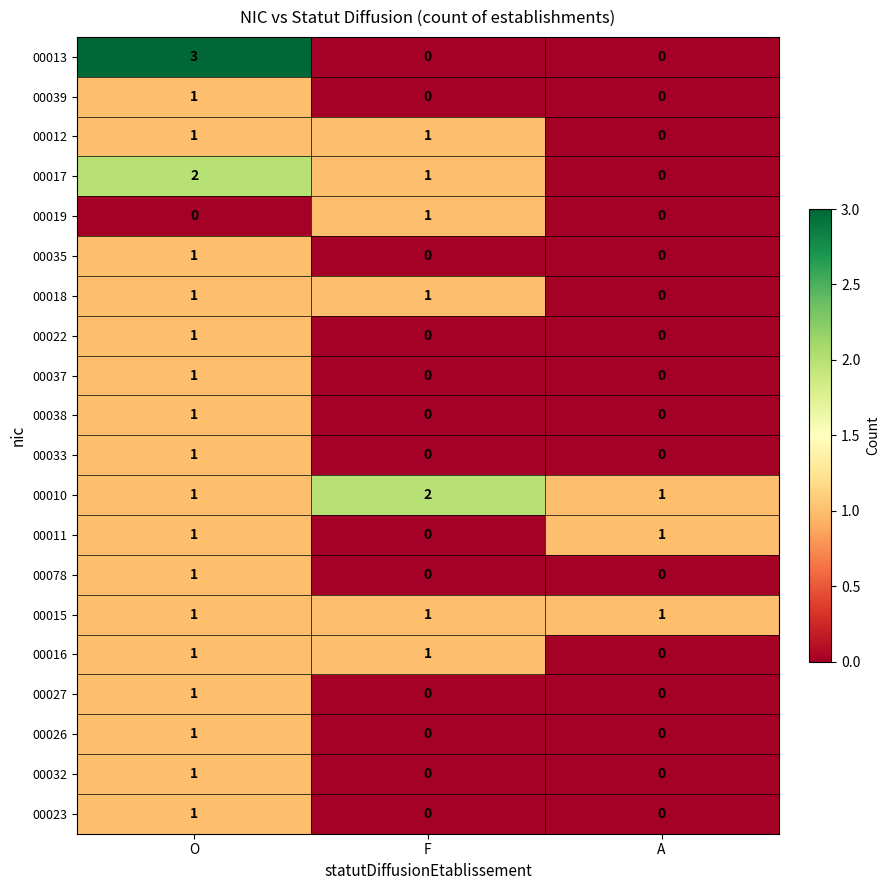

How many 00027 values are between 0 and 1?

3